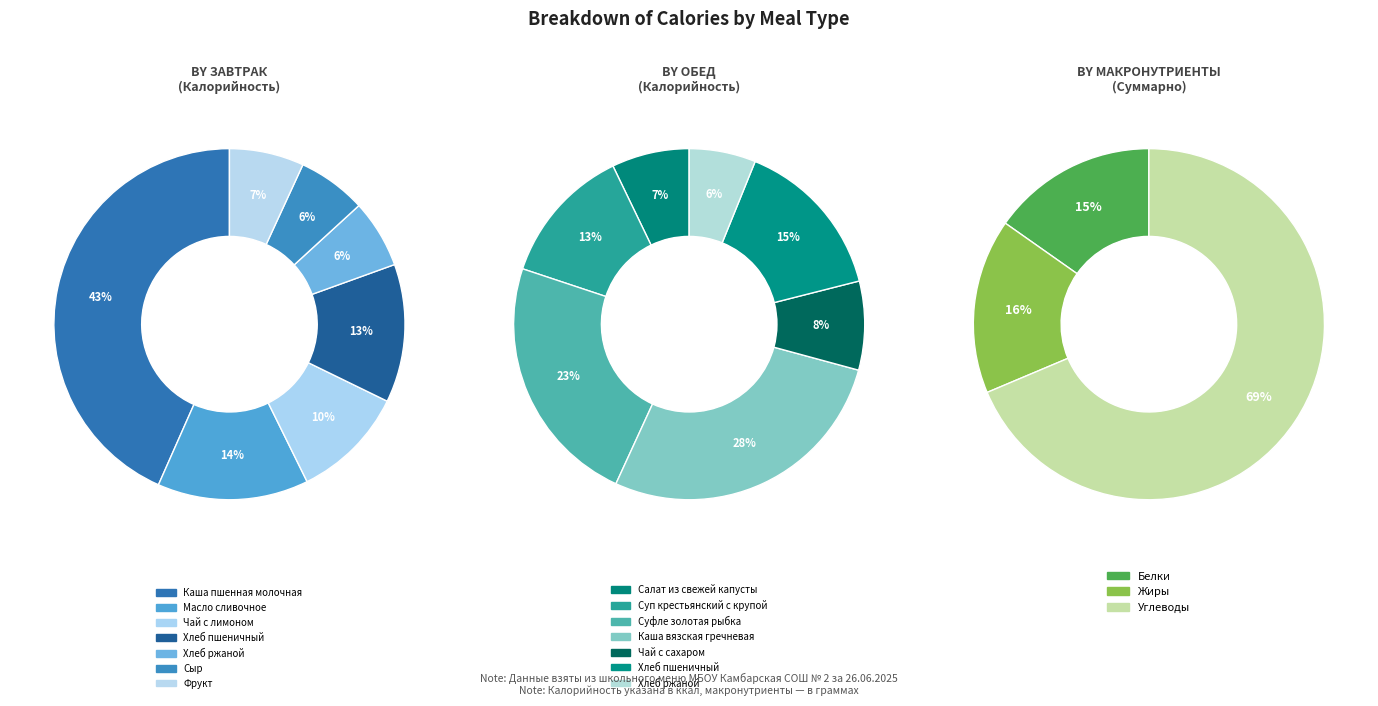

Count the number of slices in the pie.

7